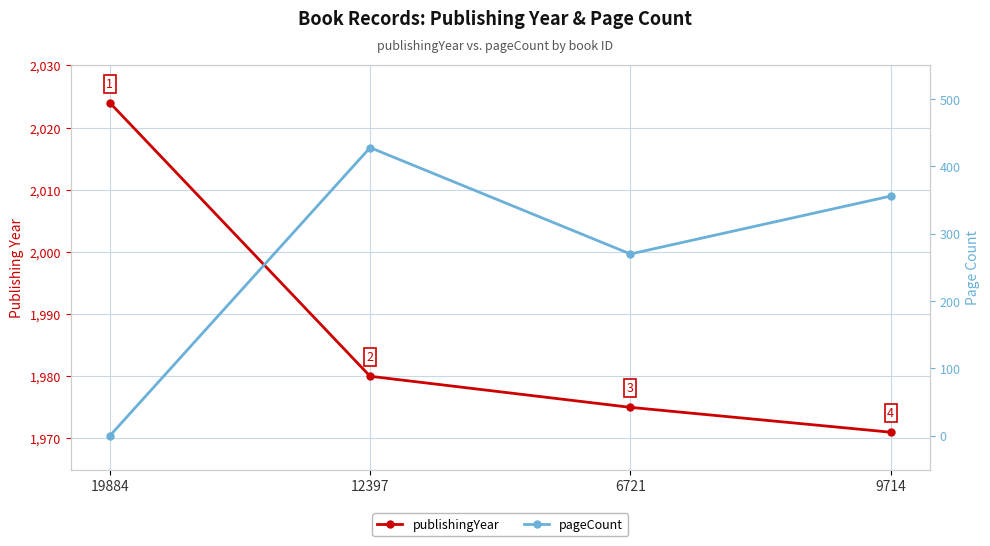

Read the publishingYear value at 19884, to the nearest 10.

2020